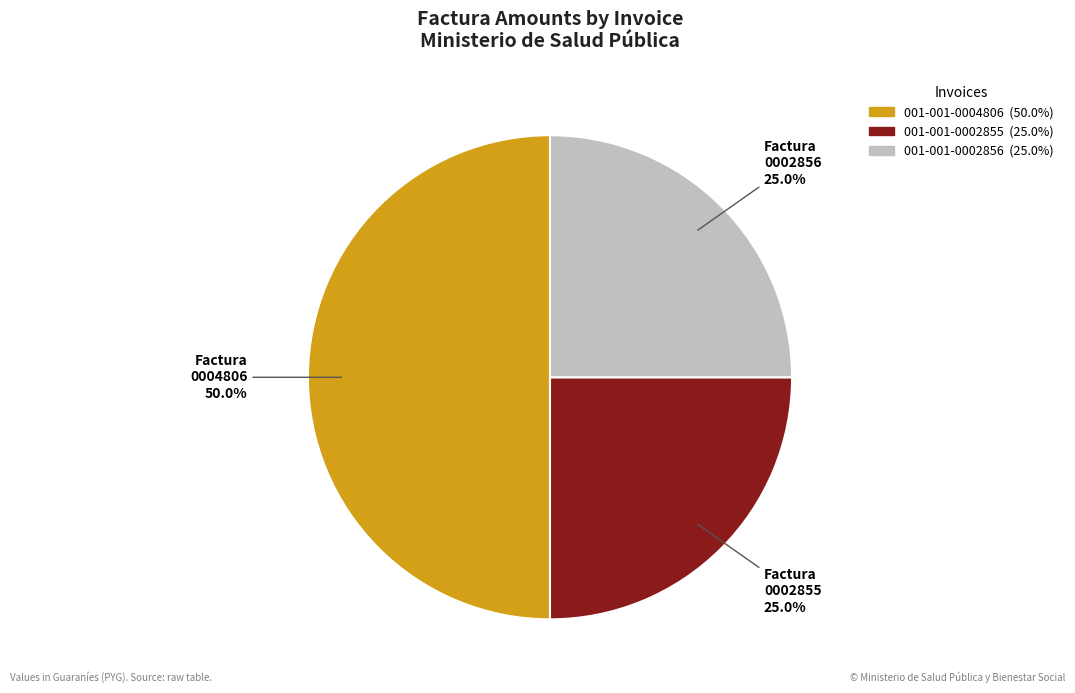

Count the number of slices in the pie.

3